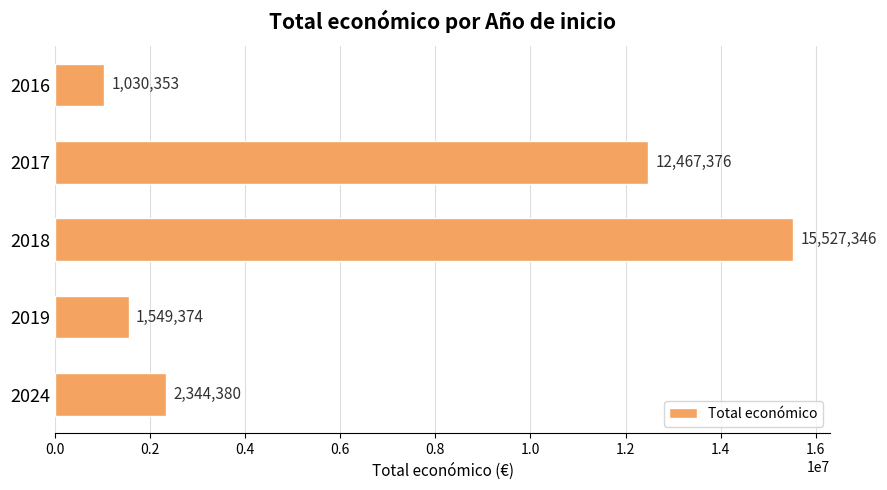

Which label corresponds to the largest value in the chart?

2018